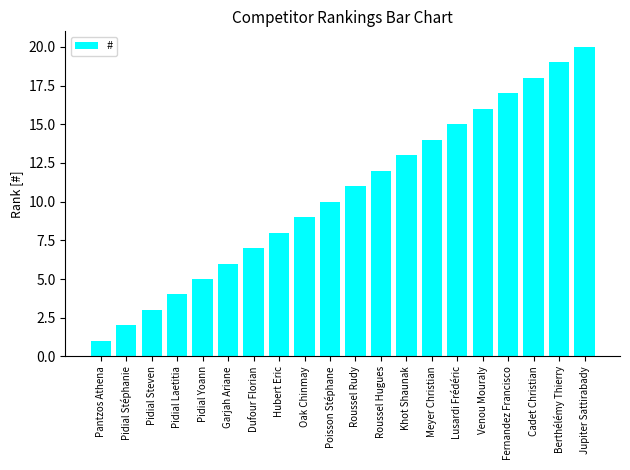

What is the minimum value shown in the chart?

1